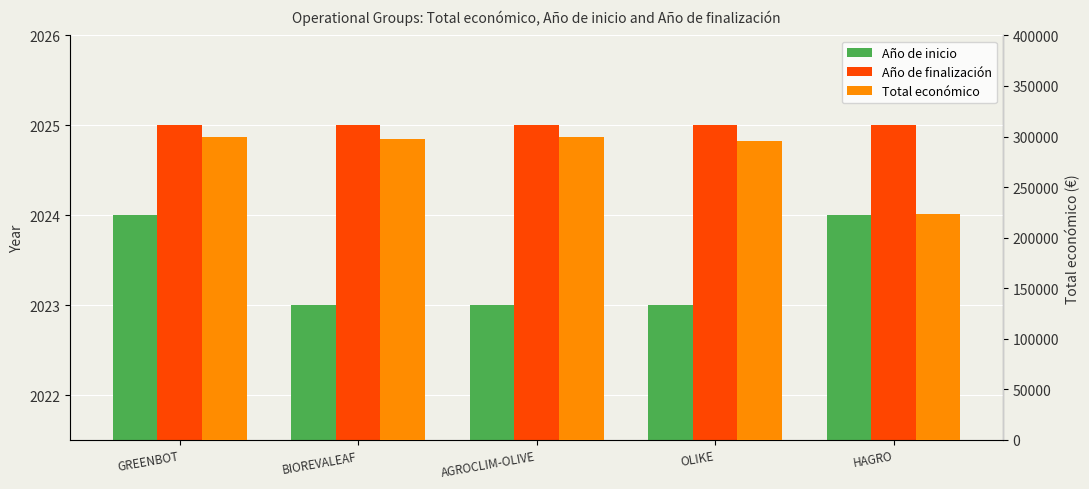

List the labels in order of Año de finalización value, largest first.

GREENBOT, BIOREVALEAF, AGROCLIM-OLIVE, OLIKE, HAGRO